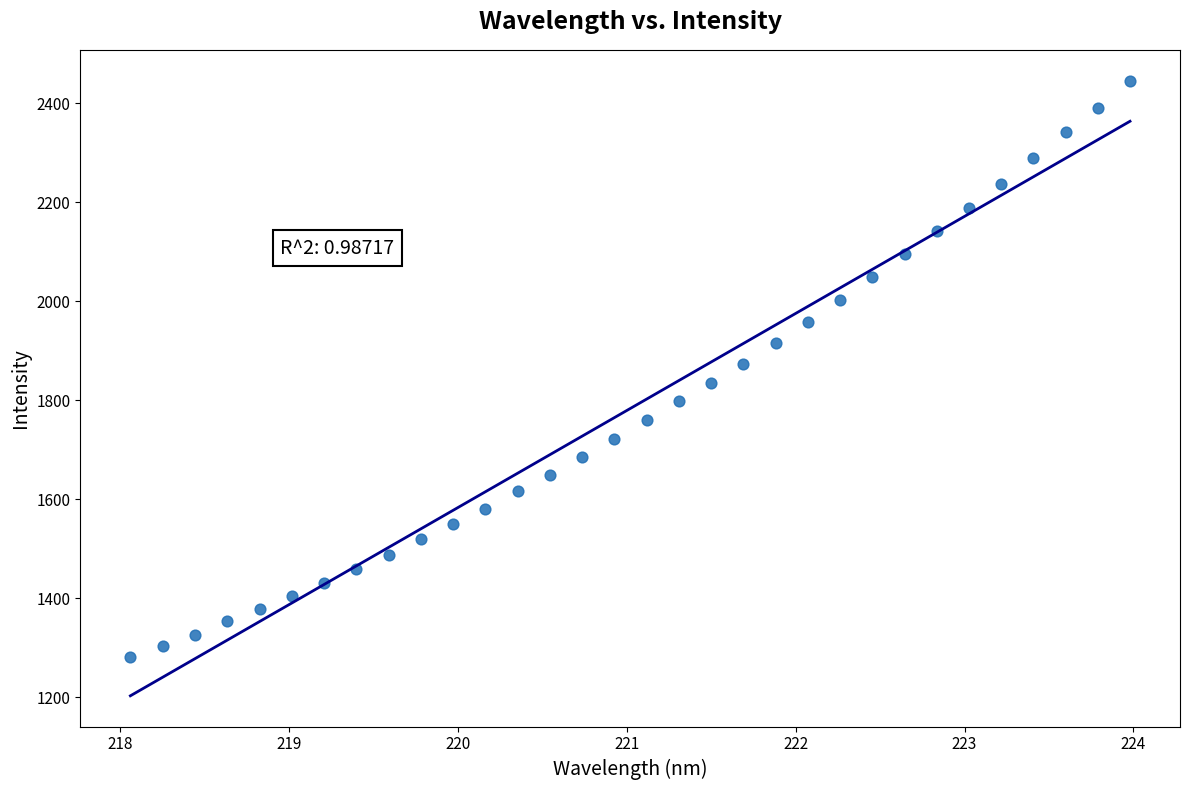

What is the range of X values (max minus min)?

5.9